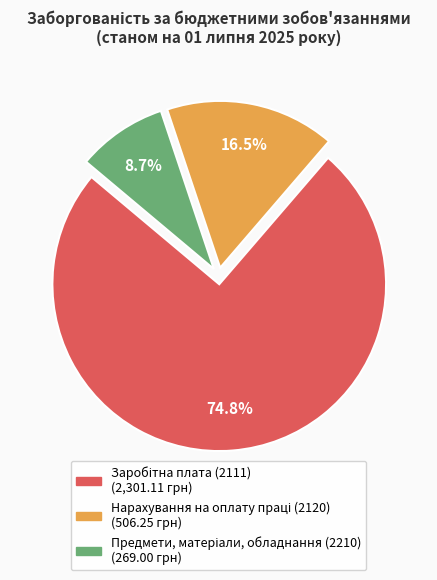

Count the number of slices in the pie.

3